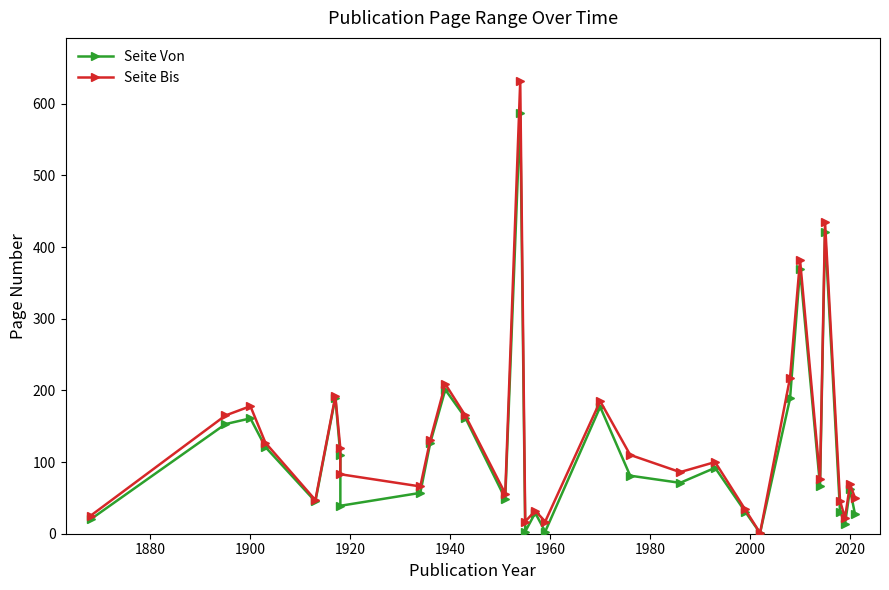

Which series has the largest total across all categories?

Seite Bis